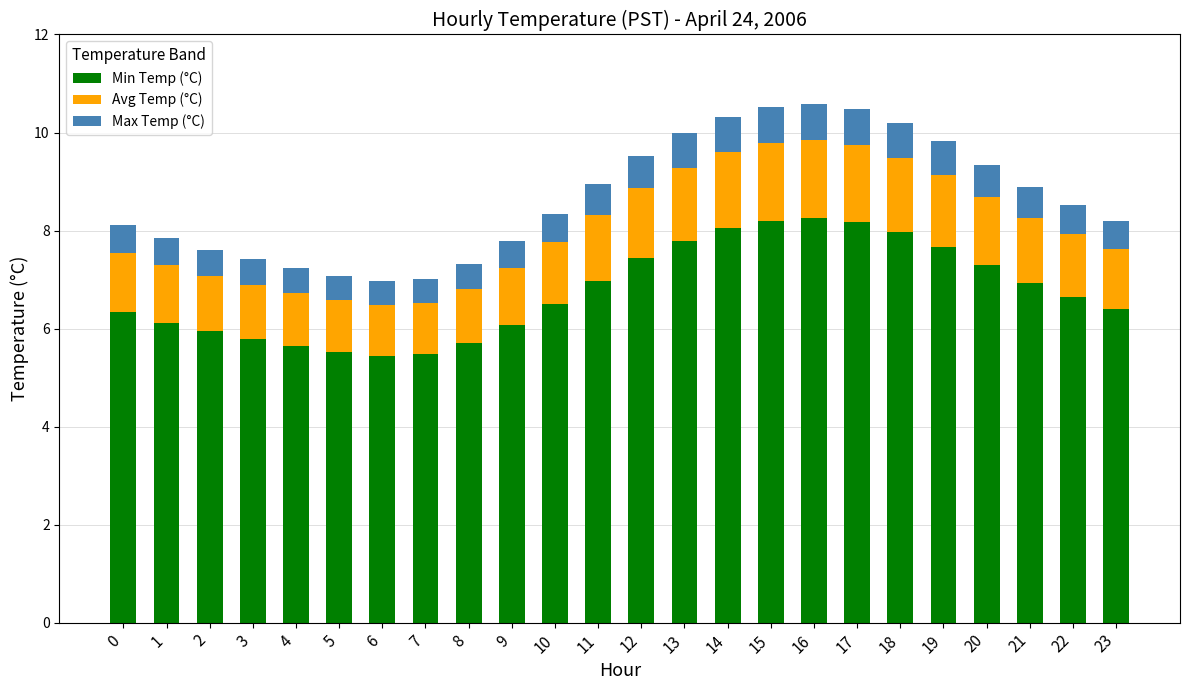

What is the average value of the Min Temp (°C) series?

6.8